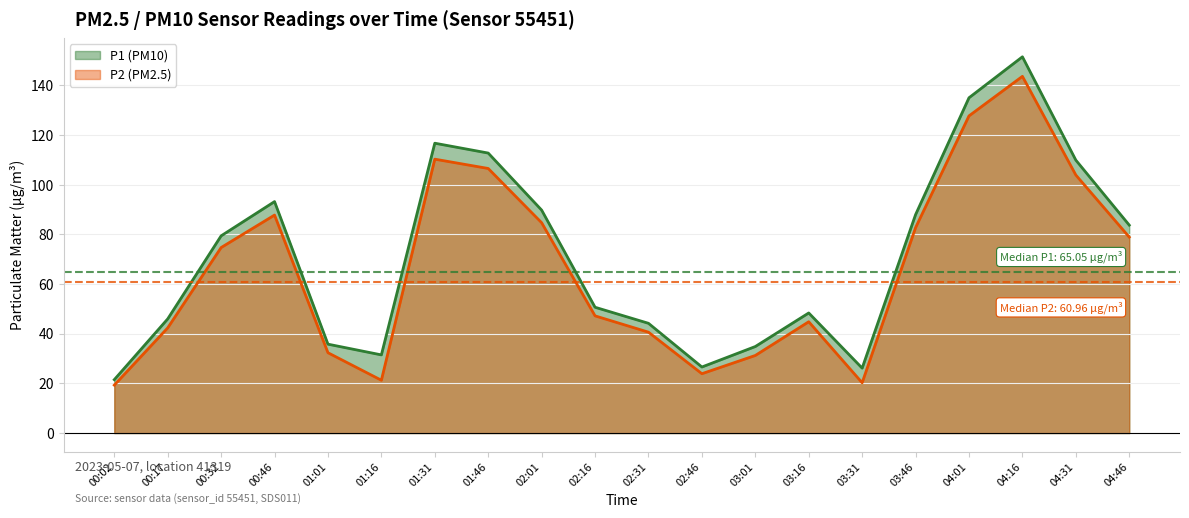

Reading left to right, transcribe all the data shown in this chart.

P1: 21.5	46.0	79.4	93.2	35.8	31.5	116.8	112.8	89.8	50.7	44.2	26.6	34.9	48.4	26.1	88.0	135.1	151.6	109.9	83.8
P2: 19.3	42.4	74.7	87.8	32.4	21.3	110.3	106.6	84.7	47.2	40.6	23.9	31.2	44.8	20.2	82.7	127.8	143.7	103.9	78.9